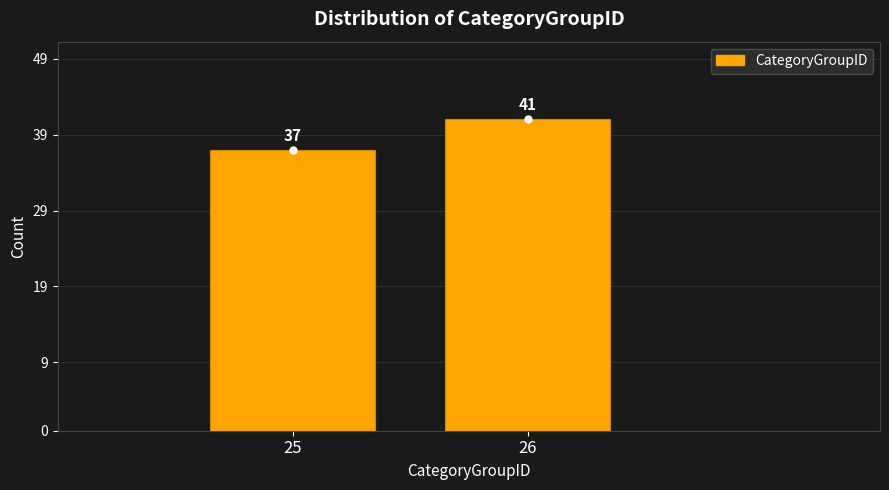

Reading right to left, extract all data points from this chart.

26=41	25=37